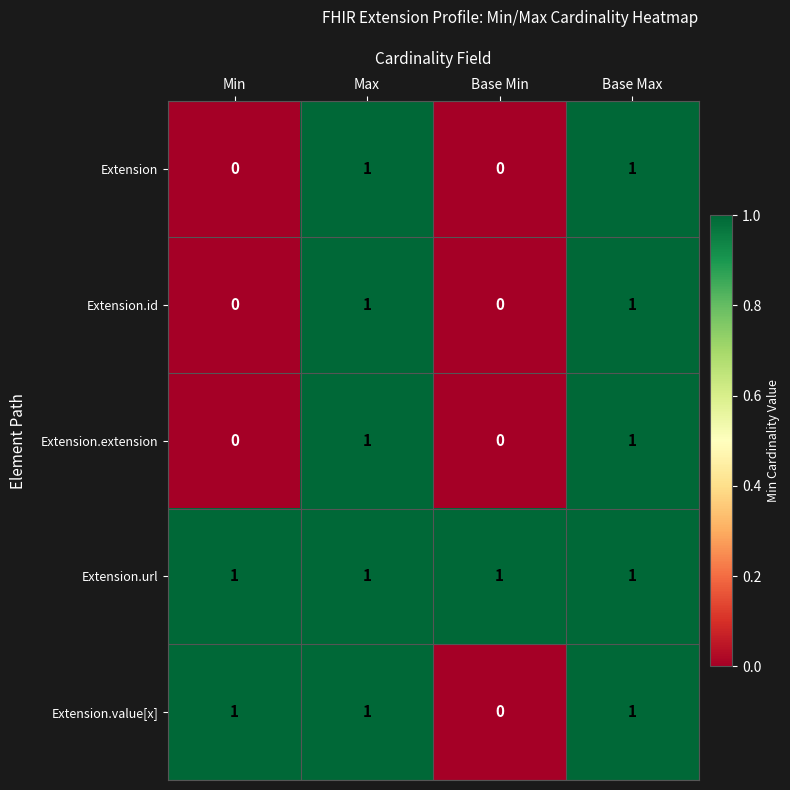

At how many categories does at least one series exceed 0?

4